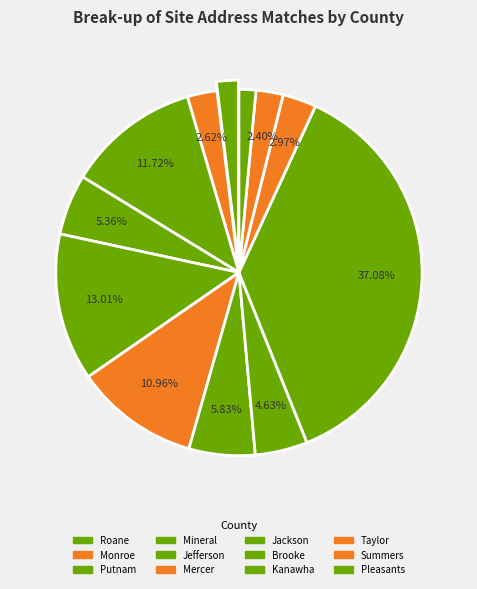

How many segments does this pie chart have?

12